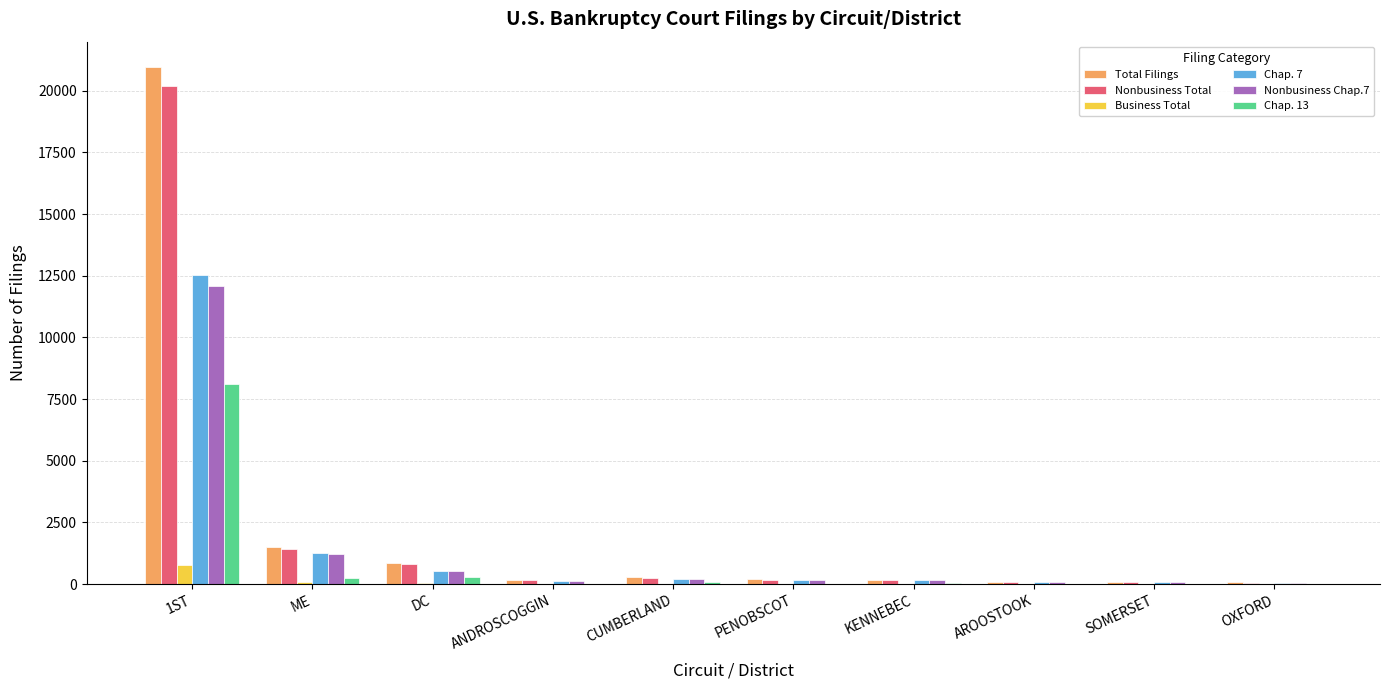

At which category does the chart reach its peak across all series?

1ST